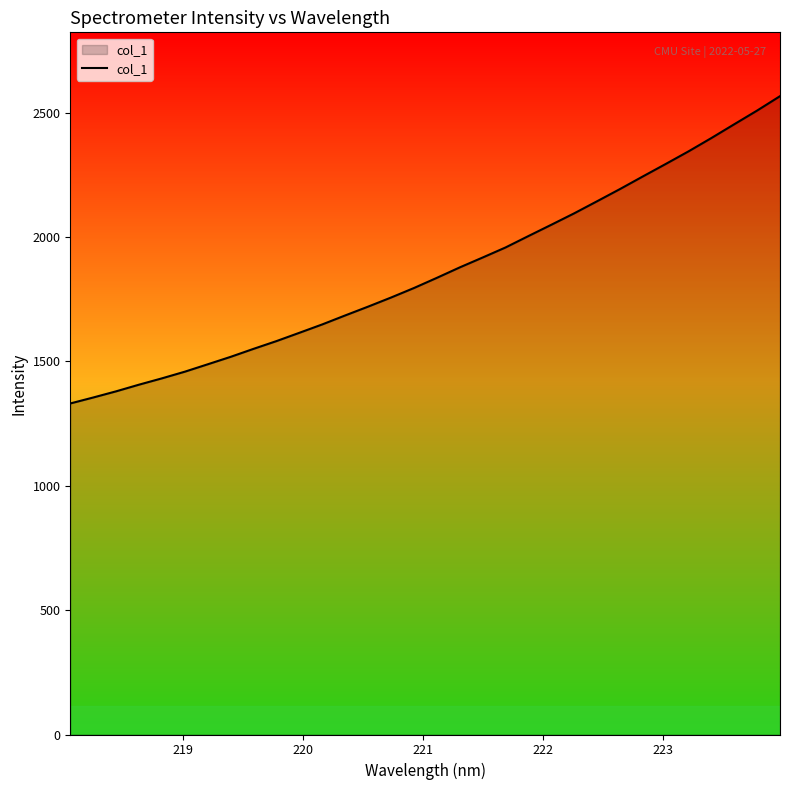

What is the maximum value shown in the chart?

2566.6